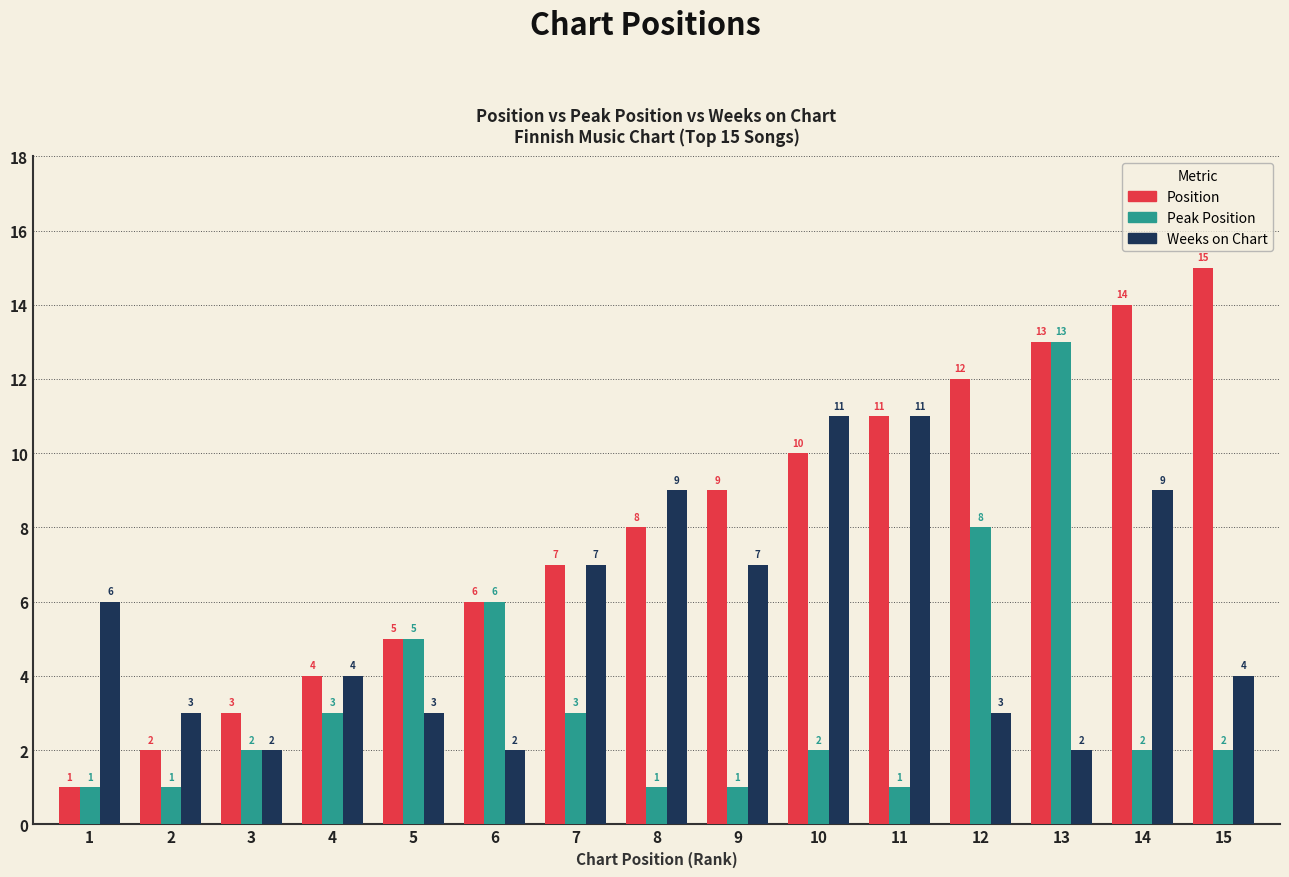

How many data points does each series have?

15